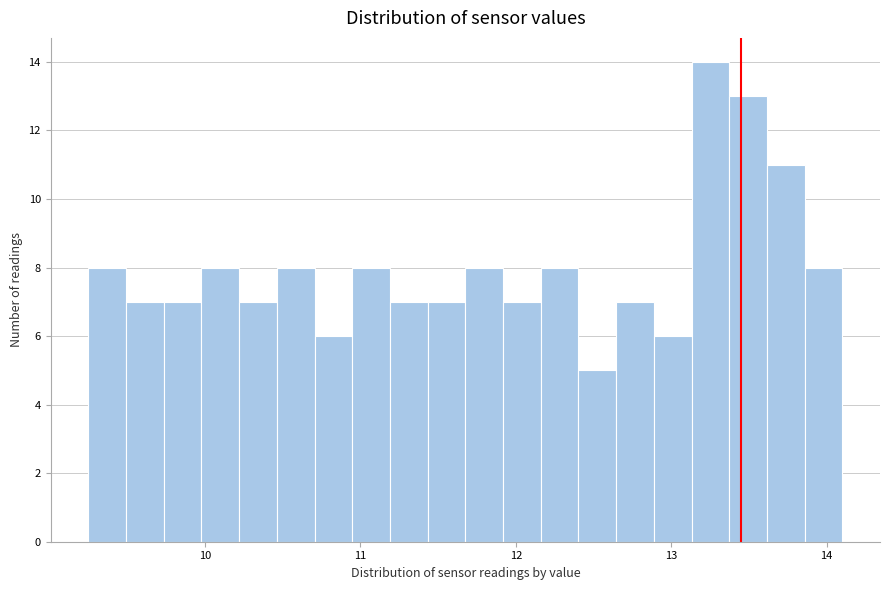

Read against the x-axis, roughly where is the centre of the tallest bar?

13.3